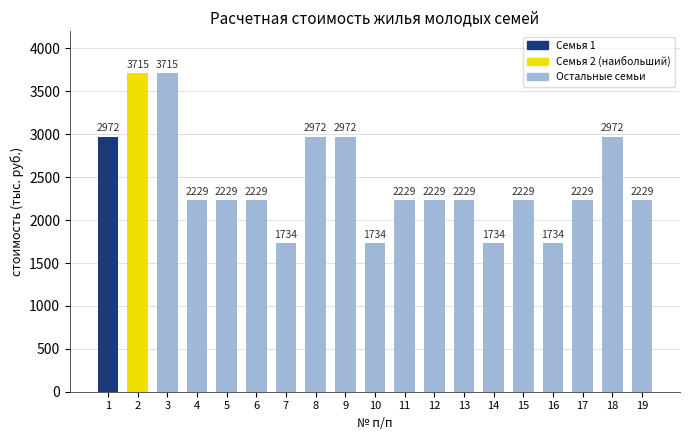

True or false: the data shows 2228.9 at 13.

True